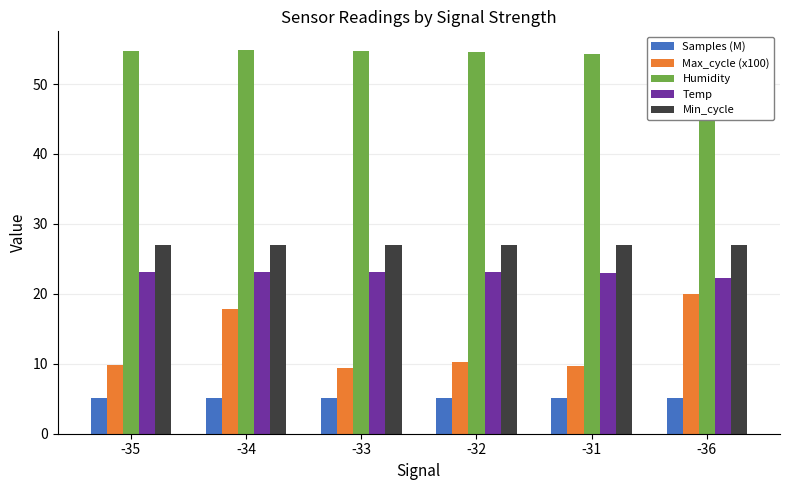

How many distinct data groups are displayed?

5